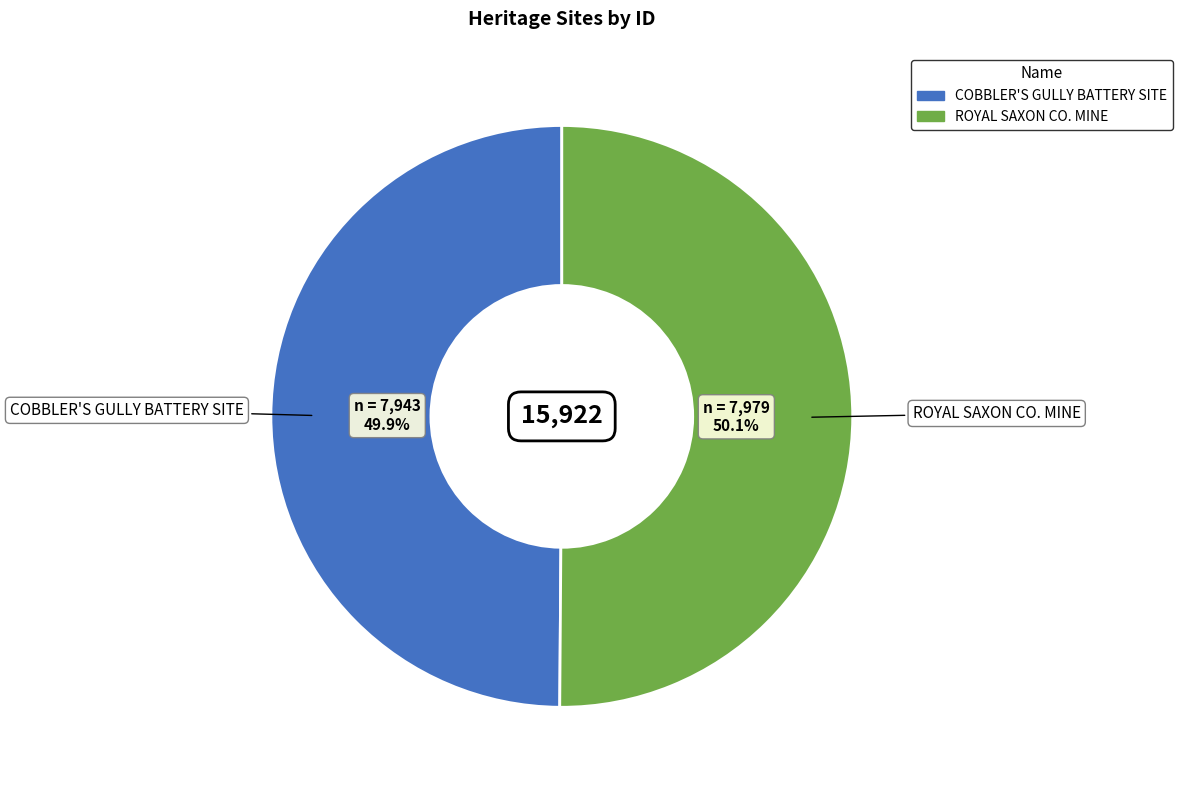

To the nearest percent, what percentage of the pie is COBBLER'S GULLY BATTERY SITE?

50%